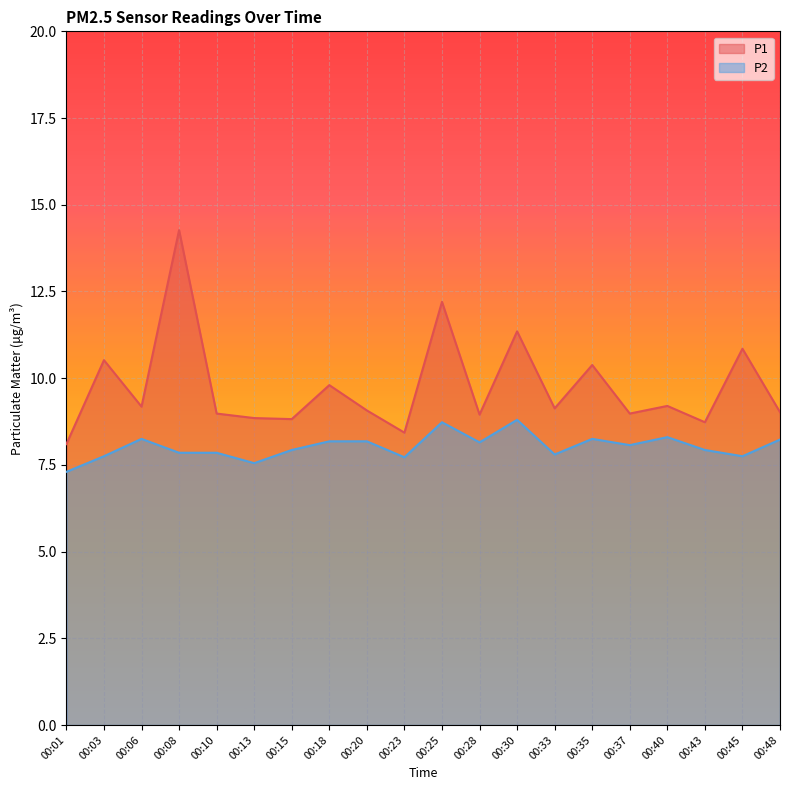

Where is the first local maximum for P1?

00:03